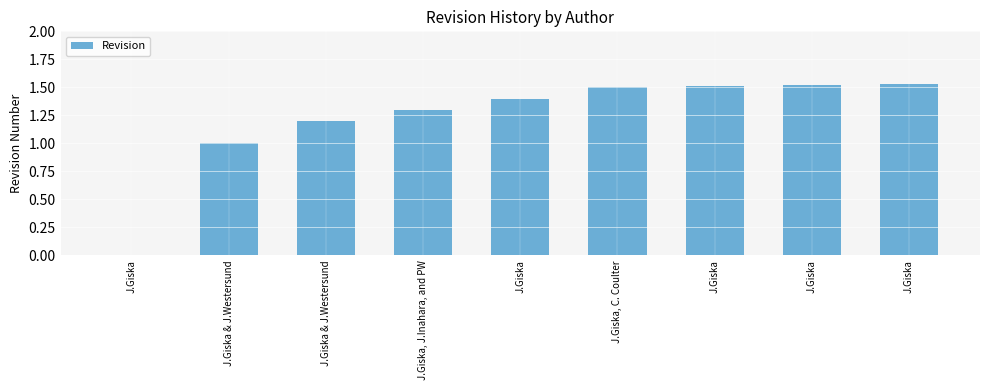

What is the change in value from J.Giska to J.Giska & J.Westersund?

+1.0